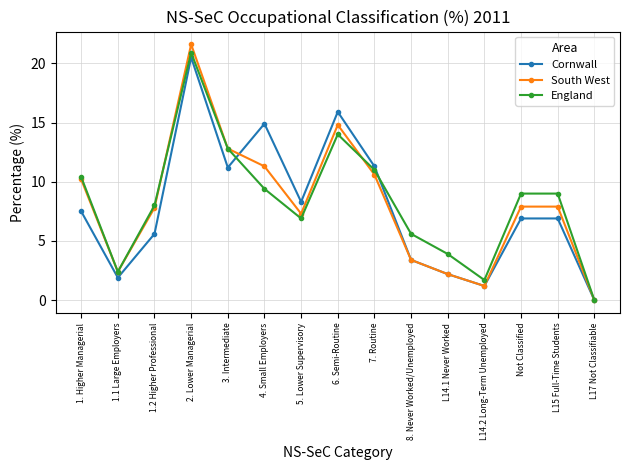

What position from the right is Not Classified?

3